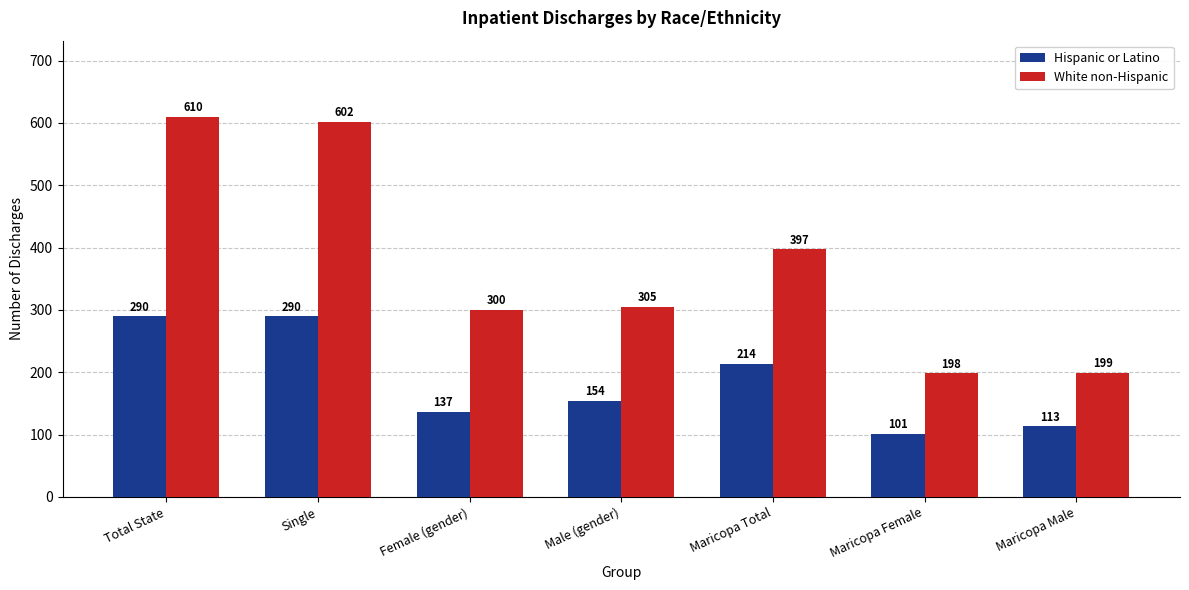

How many categories are shown in the chart?

7